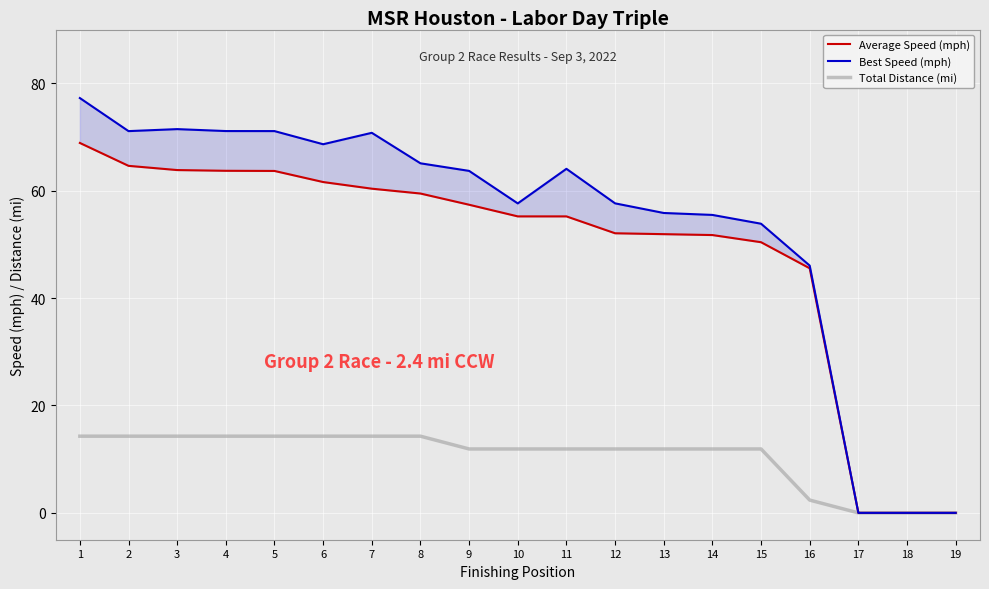

What is the difference between the maximum and minimum values in the Best Speed (mph) series?

77.2